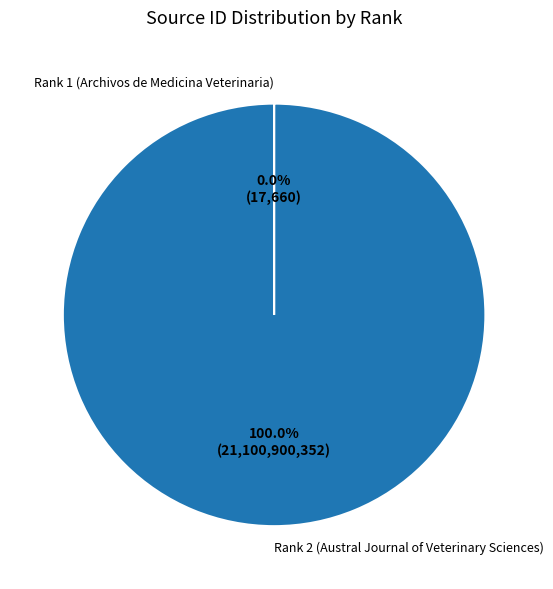

Which category has the biggest portion of the pie?

Rank 2 (Austral Journal of Veterinary Sciences)